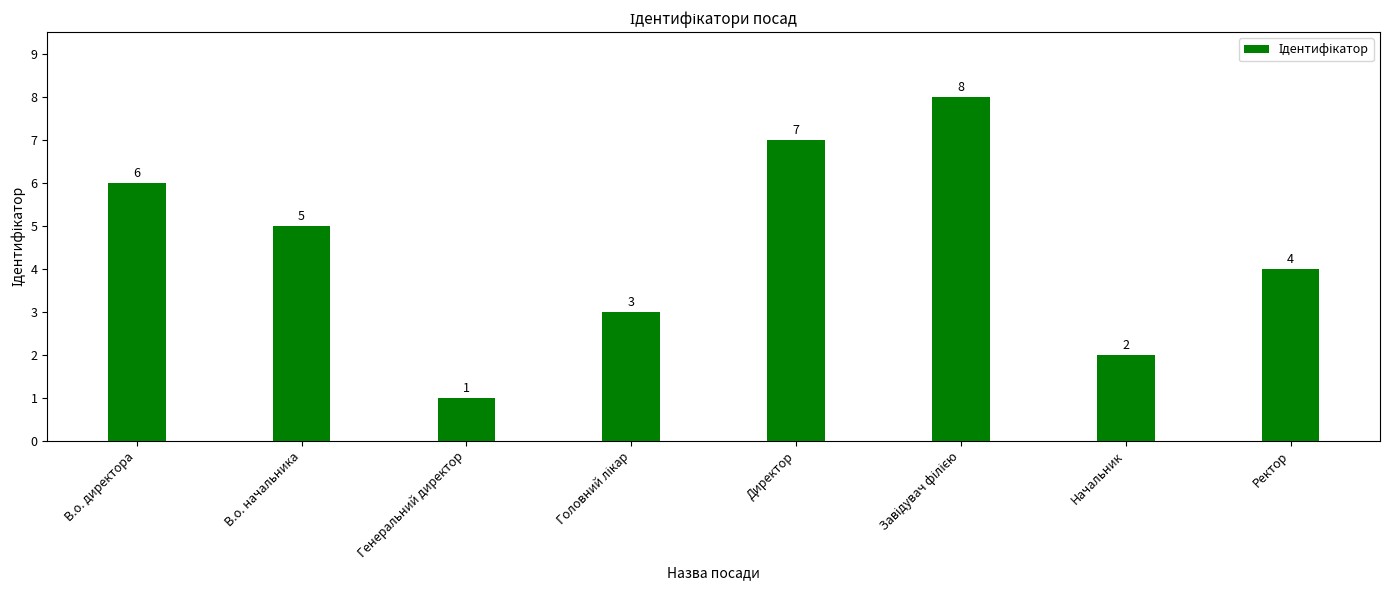

How many series are shown in this chart?

1